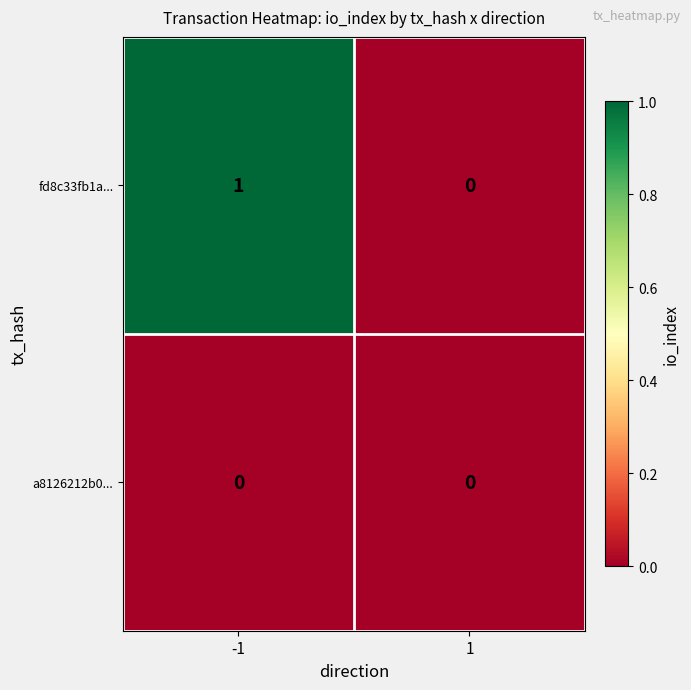

Count the number of categories in the chart.

2